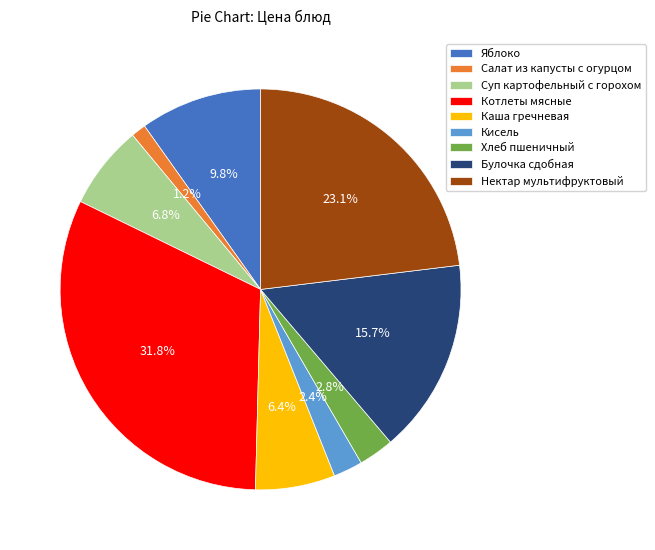

How much of the chart is everything except Котлеты мясные?

68.2%